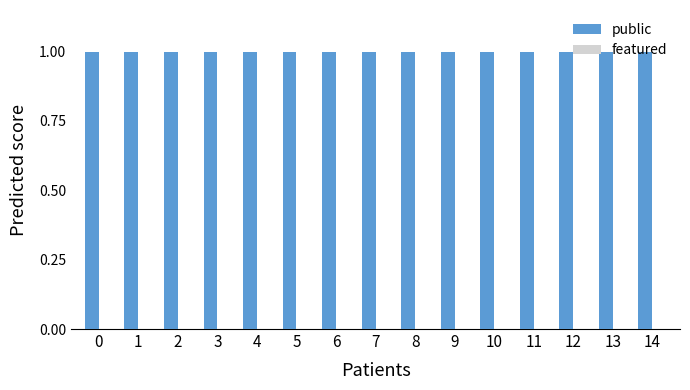

Are the bars grouped side by side (vs. stacked)?

Yes